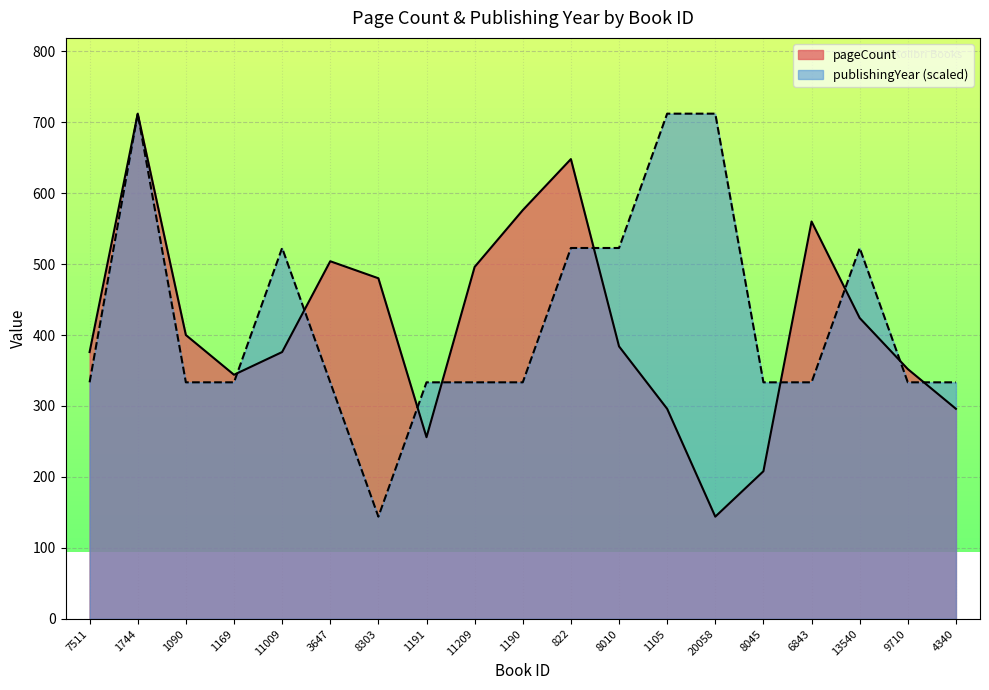

How many lines are shown in the chart?

2